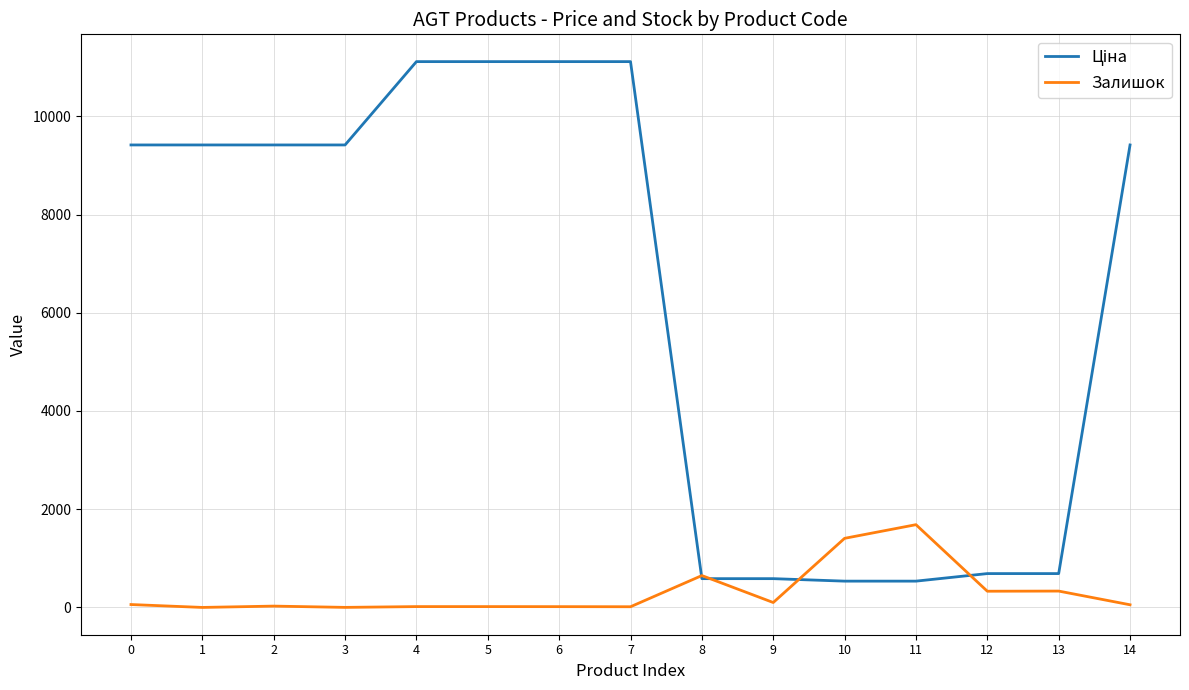

What is the value of the Ціна point at the 4th from the left?

9416.9